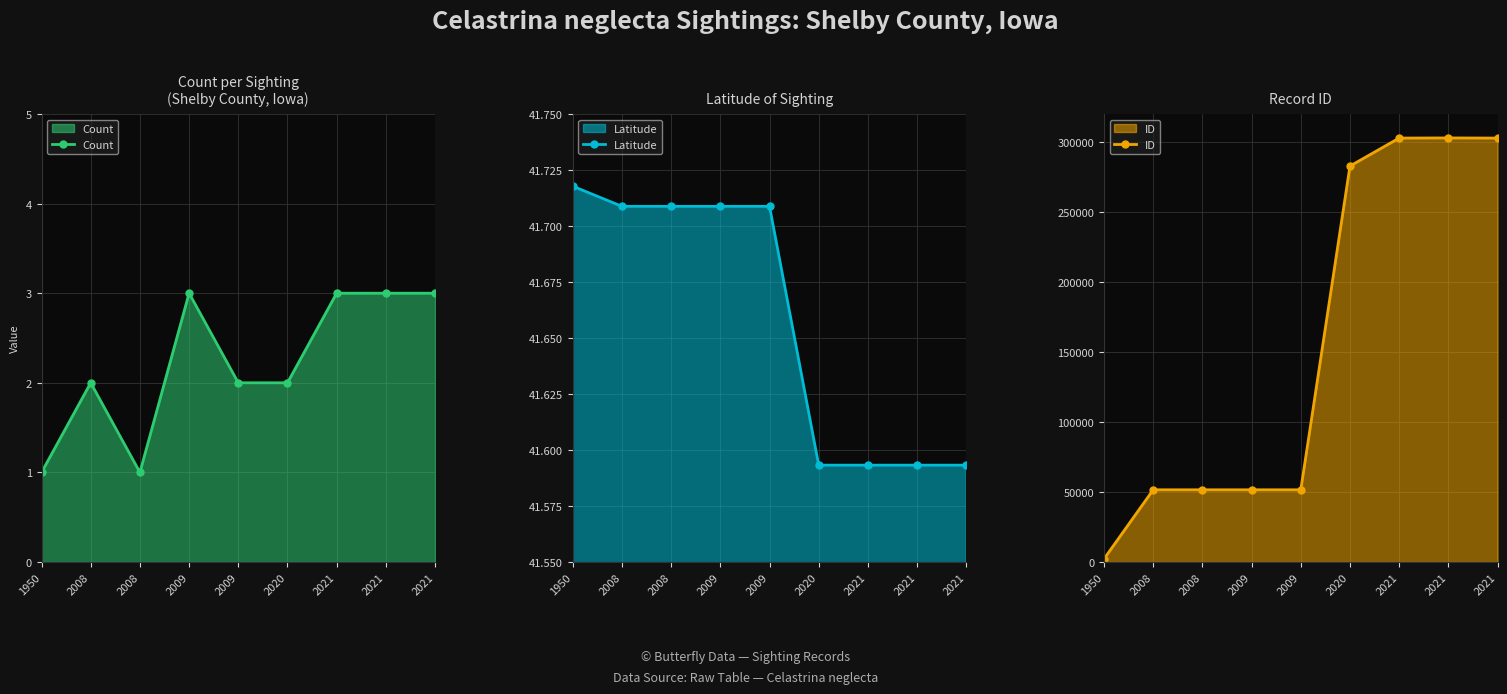

True or false: Count and ID intersect in this chart.

False